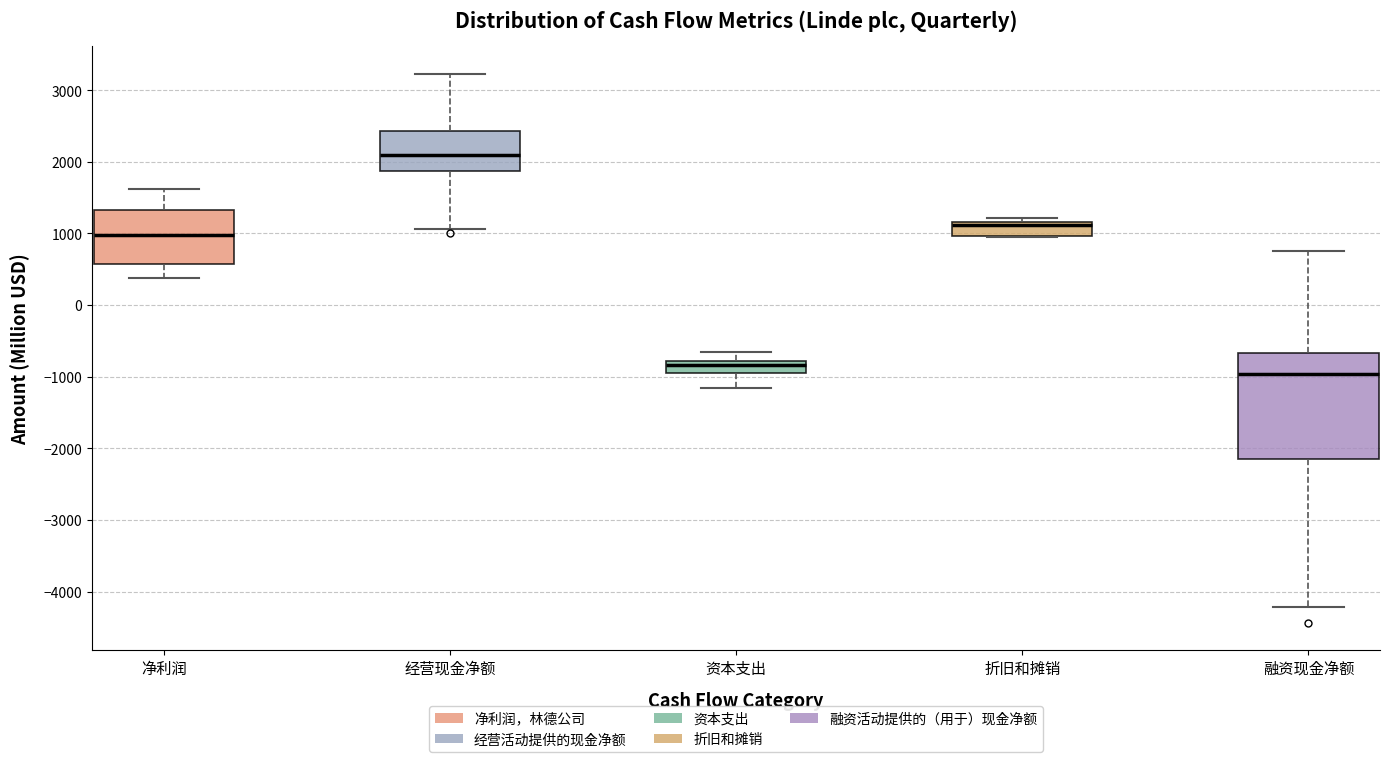

Reading left to right, transcribe this box plot: for each box, give where its median line is, the range the box spans, and where its two whiskers end, as read against the y-axis. The values are not printed on the chart, so give them approximately, as read against the axis.

净利润: median 1000, box 600 to 1300, whiskers 400 to 1600
经营现金净额: median 2100, box 1900 to 2400, whiskers 1100 to 3200
资本支出: median -800 (just below the box's upper edge), box -900 to -800, whiskers -1200 to -600
折旧和摊销: median 1100, box 1000 to 1200, whiskers 900 to 1200 (just above the box's upper edge)
融资现金净额: median -1000, box -2100 to -700, whiskers -4200 to 800